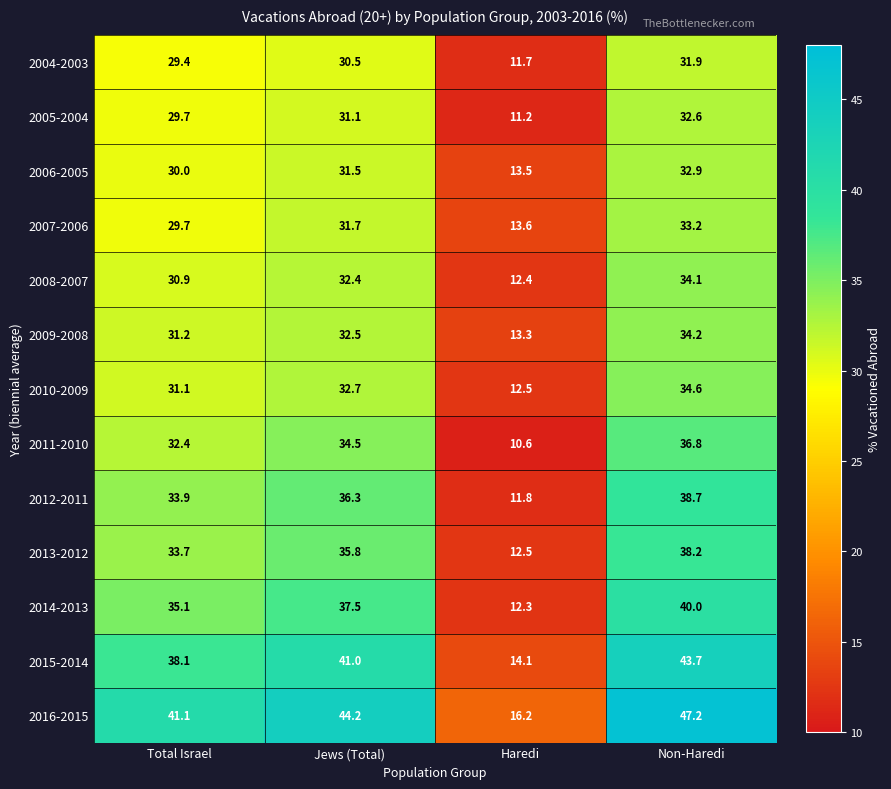

How many data points in 2010-2009 are above 32?

2